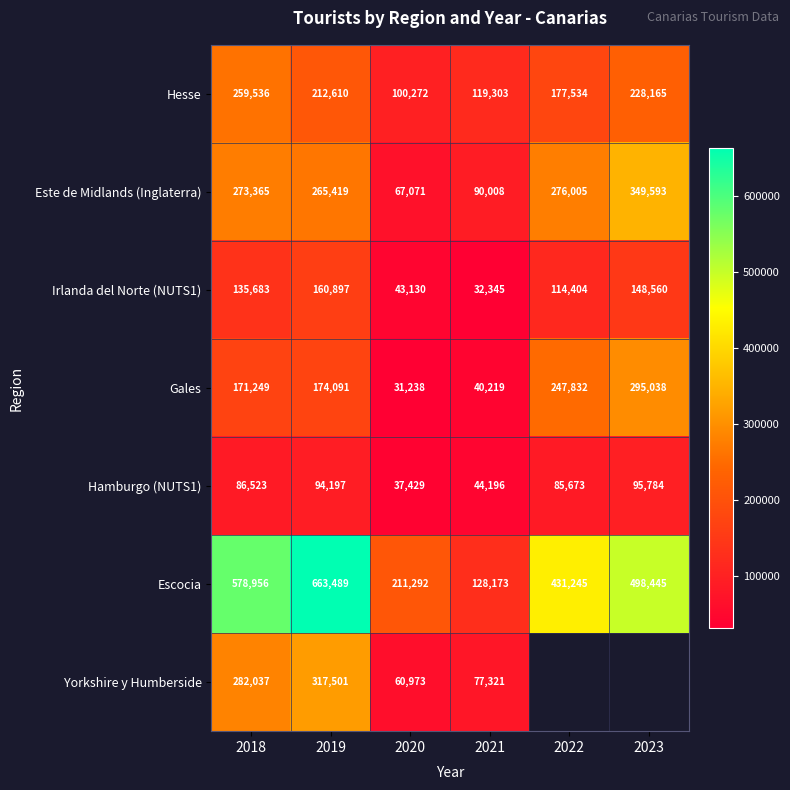

The Hesse series shows 348274 at 2018. True or false?

False